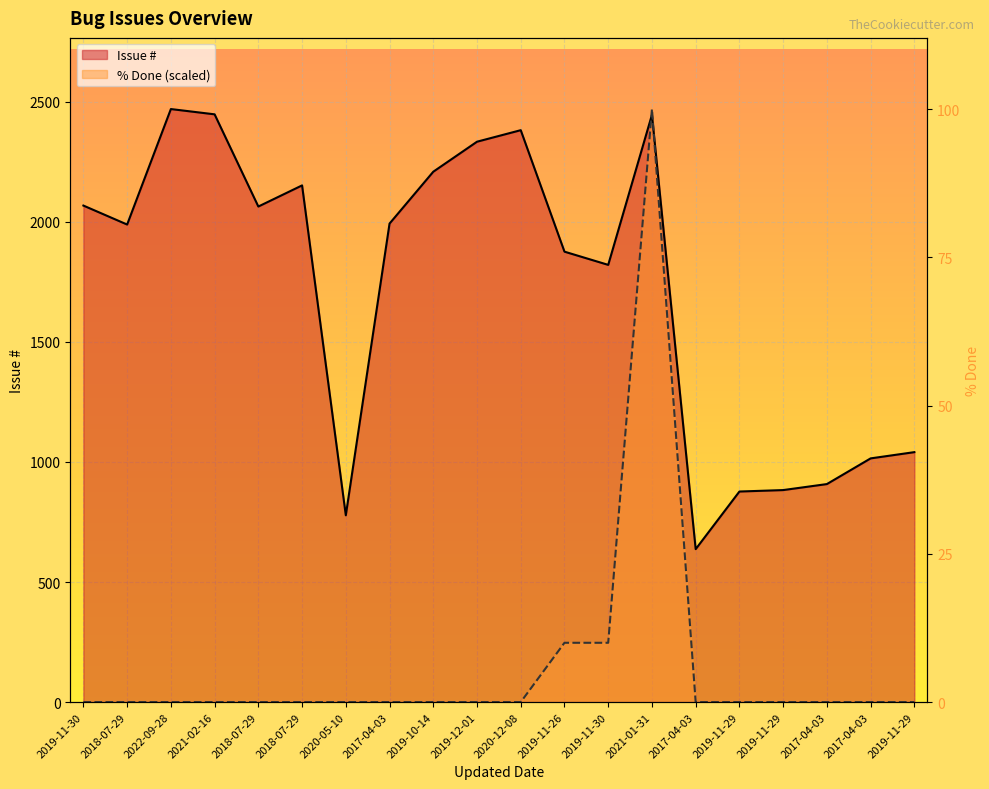

Is the value of % Done at 2018-07-29 greater than the value of Issue # at 2019-12-01?

No